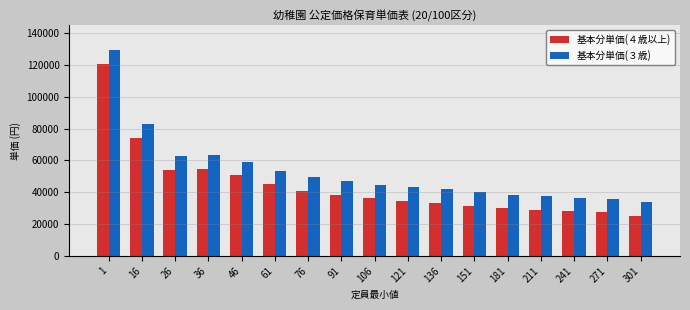

Rank the series at 211 from lowest to highest value.

基本分単価(４歳以上), 基本分単価(３歳)